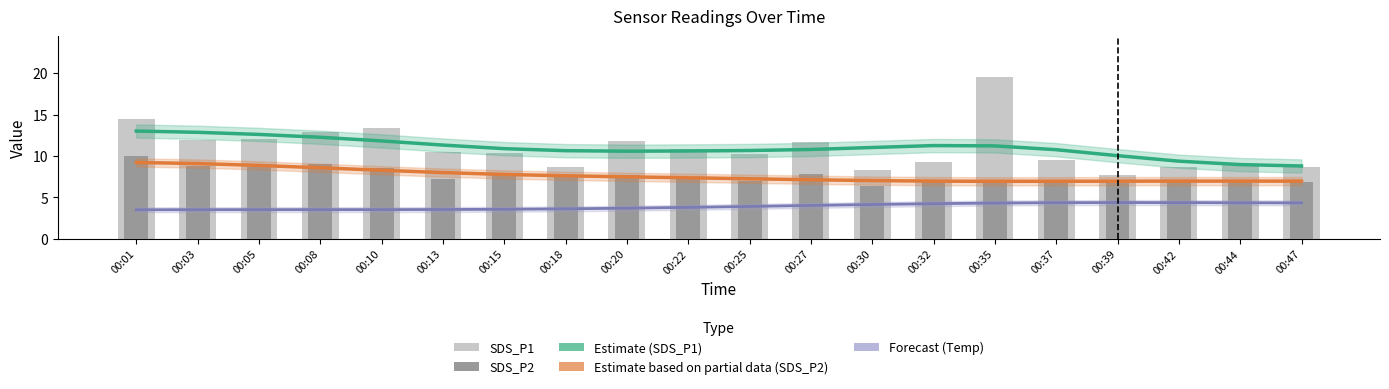

At 00:42, list the series in order from largest to smallest.

Estimate (SDS_P1), SDS_P1, SDS_P2, Estimate based on partial data (SDS_P2), Forecast (Temp)